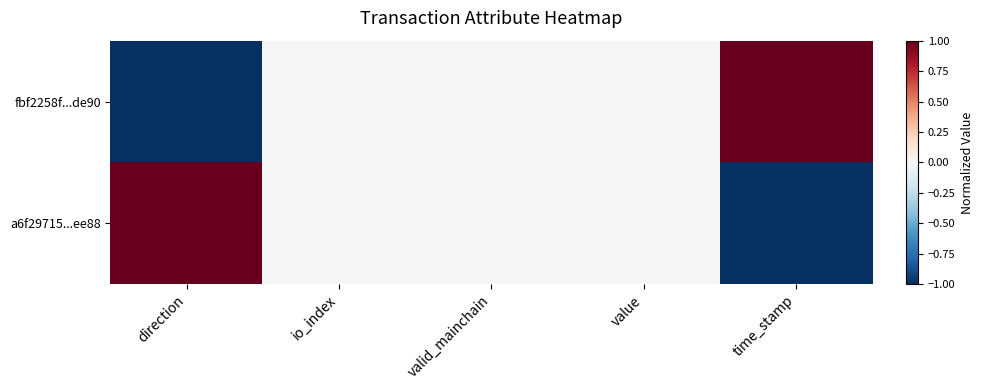

What is the maximum value shown in the chart?

1